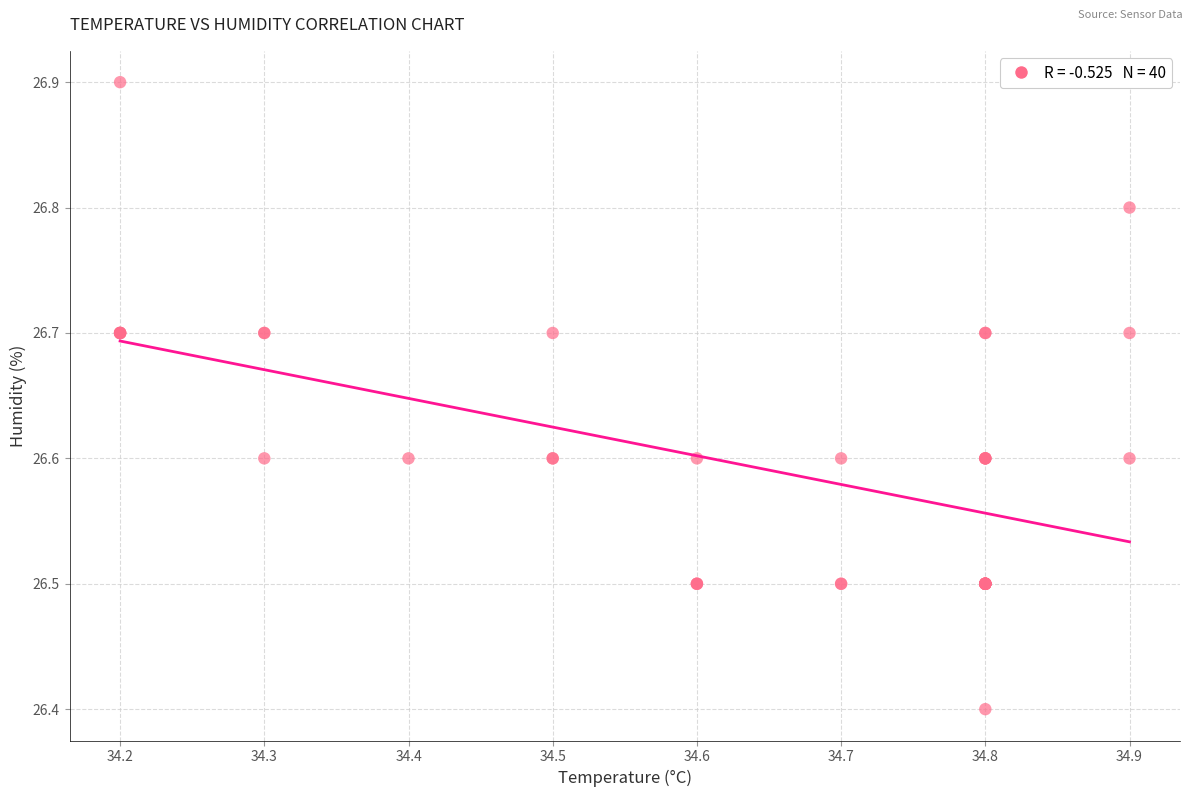

What Y value in the scatter plot is closest to 26?

26.4